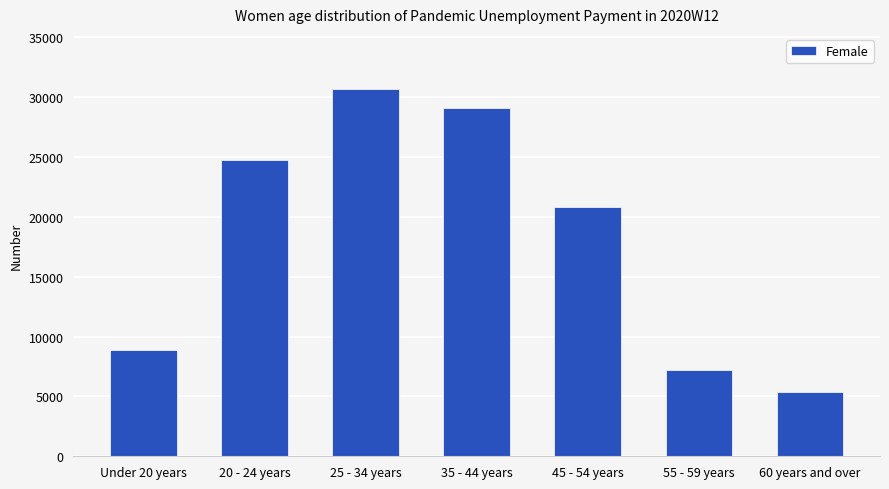

How many distinct data groups are displayed?

1